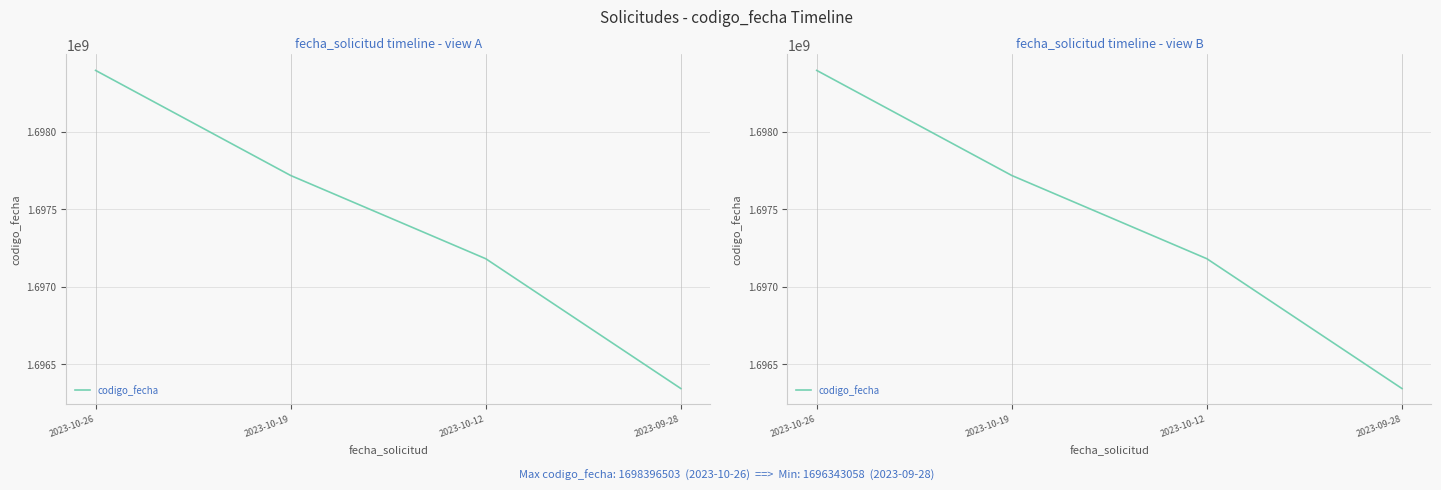

What is the difference between the maximum and minimum values?

2053445